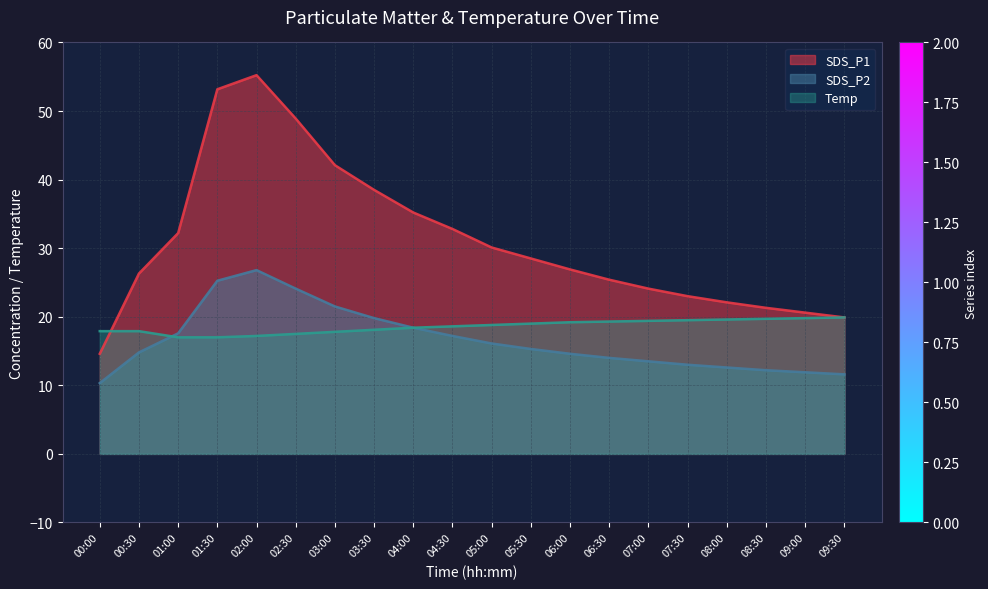

Which category has the highest value in the SDS_P2 series?

02:00